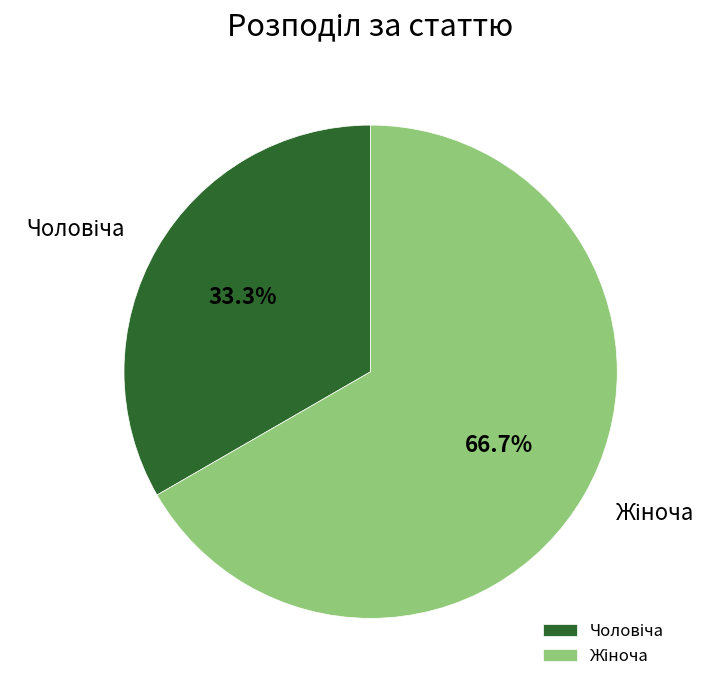

Is there any slice that represents more than half of the pie?

Yes